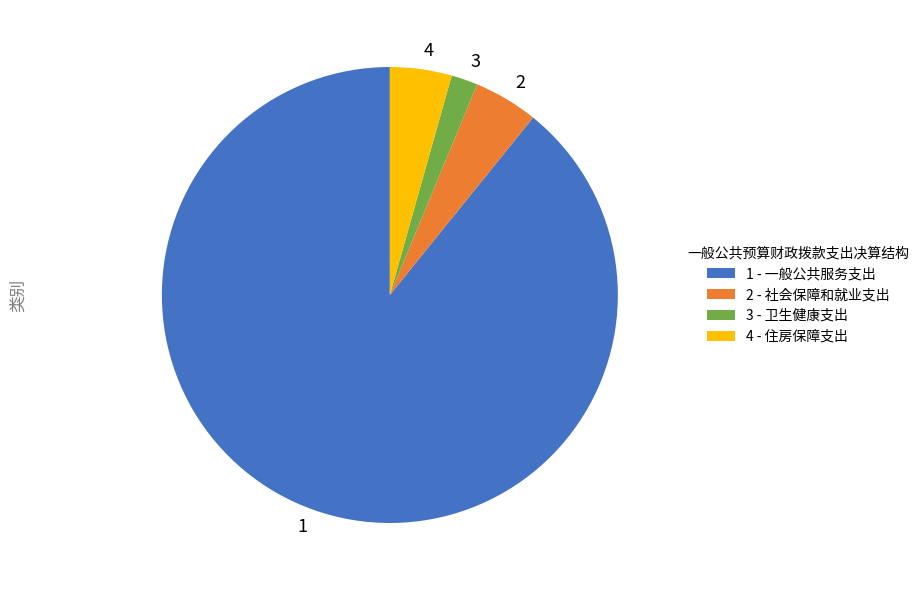

Which has a higher value, 4 or 3?

4